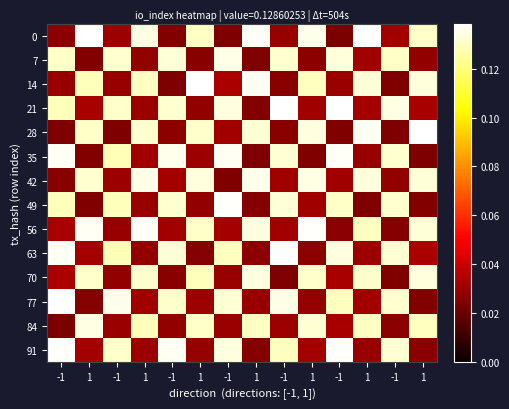

What is the maximum value shown in the chart?

0.1